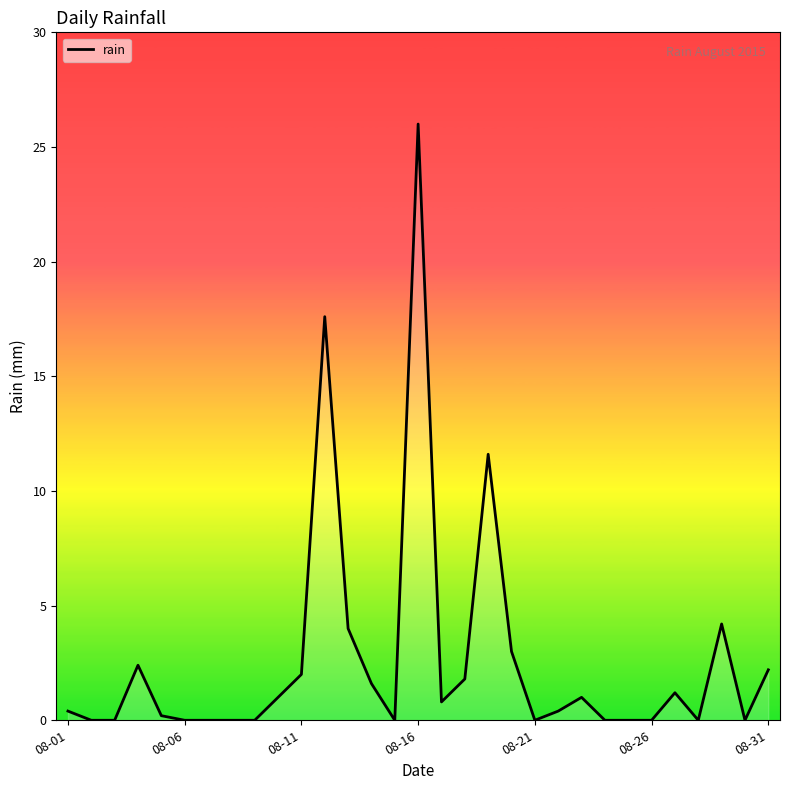

What is the greatest value displayed?

26.0